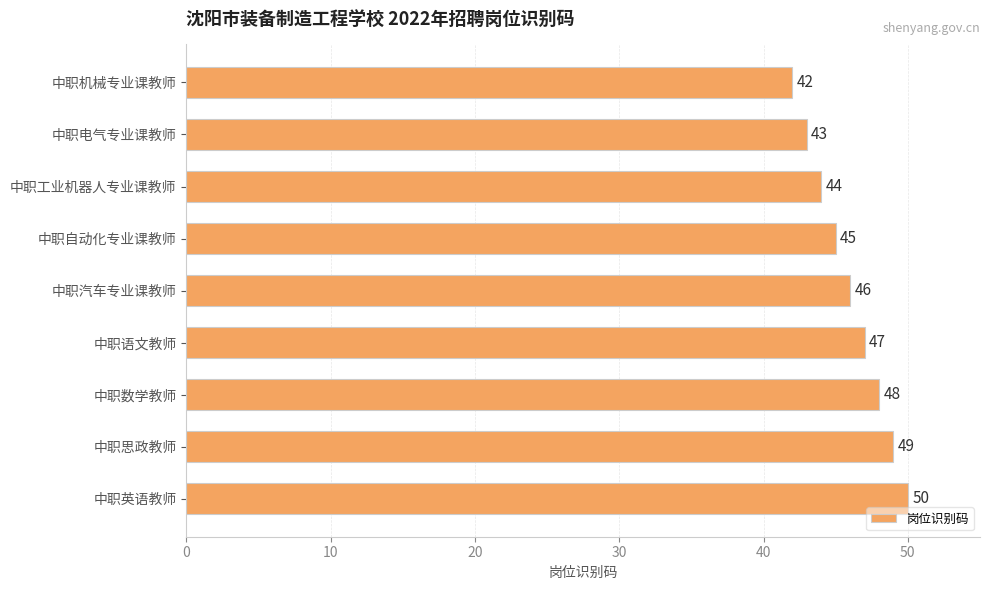

What position from the bottom is 中职数学教师?

3